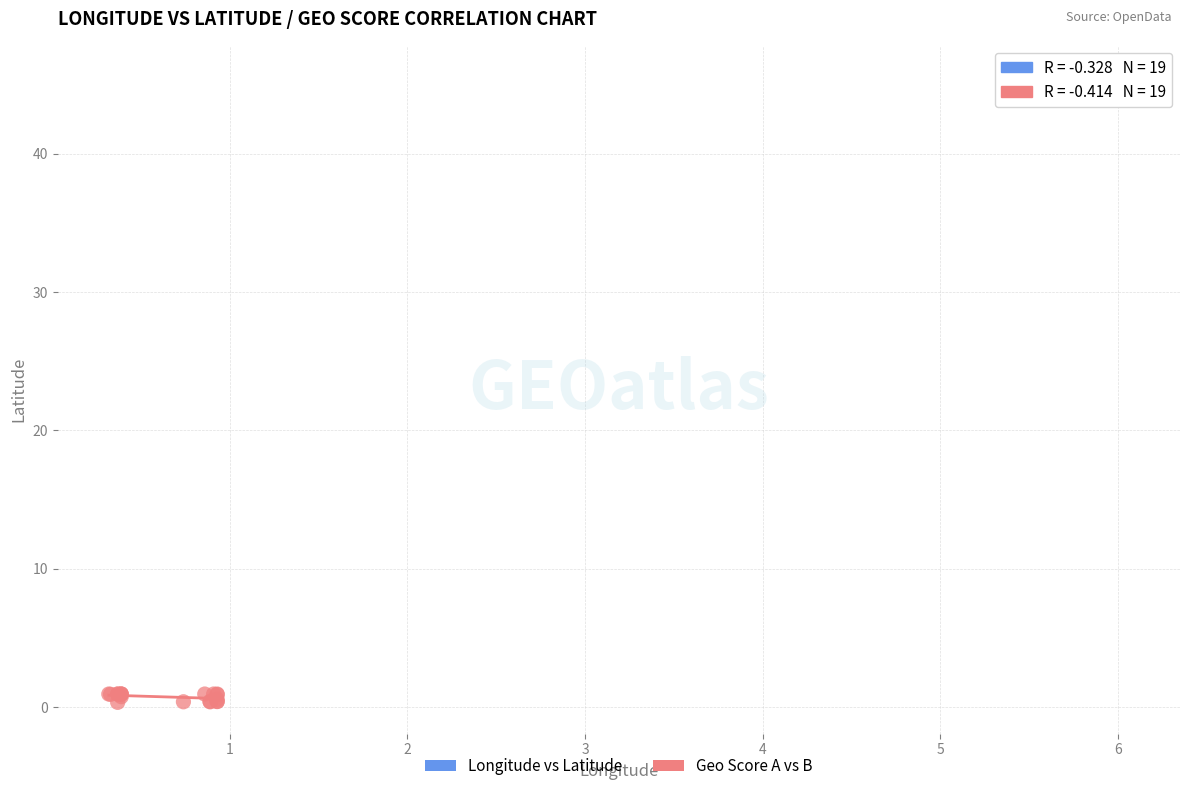

Which series reaches the minimum Y coordinate?

Geo Score A vs B